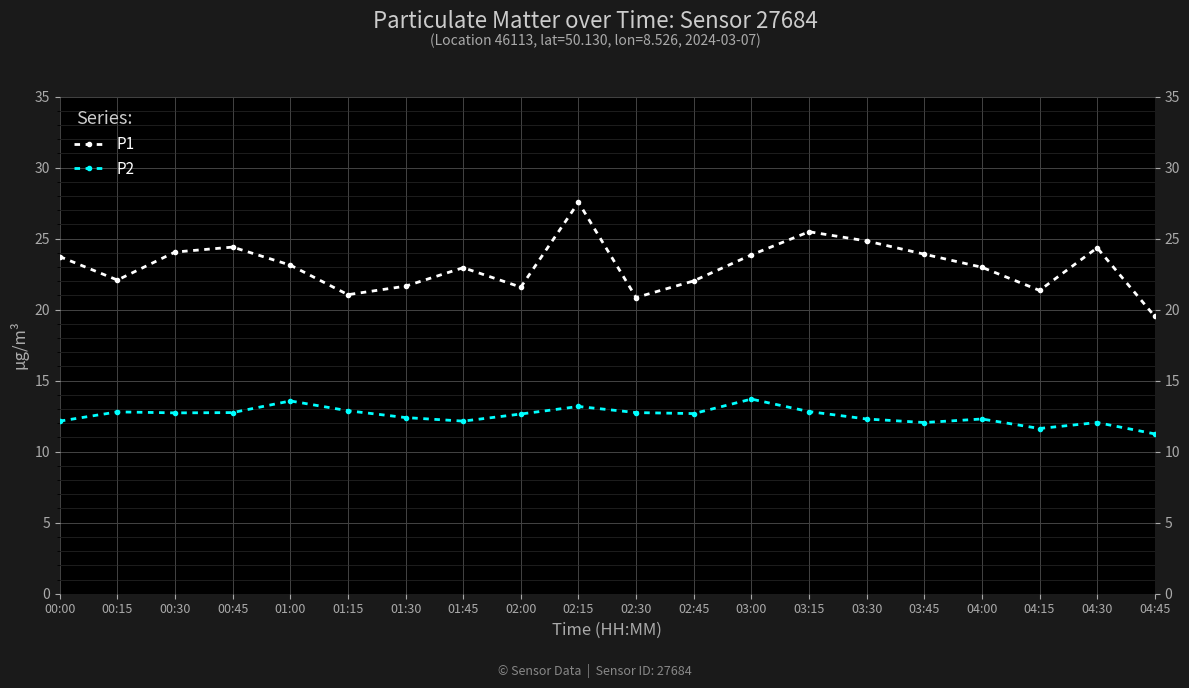

What is the average value of the P1 series?

23.1